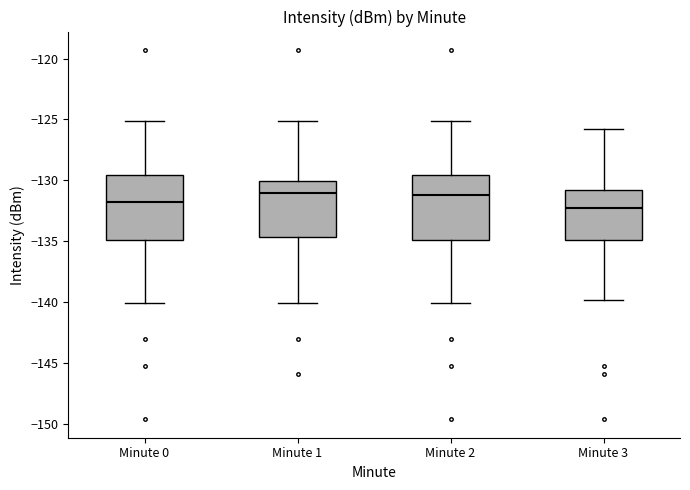

Reading left to right, read every box against the y-axis: the position of its median line, the range the box covers, and the ends of its whiskers. The values are not printed on the chart, so give them approximately, as read against the axis.

Minute 0: median -132.0, box -135.0 to -129.5, whiskers -140.0 to -125.0
Minute 1: median -131.0, box -134.5 to -130.0, whiskers -140.0 to -125.0
Minute 2: median -131.0, box -135.0 to -129.5, whiskers -140.0 to -125.0
Minute 3: median -132.5, box -135.0 to -131.0, whiskers -140.0 to -126.0